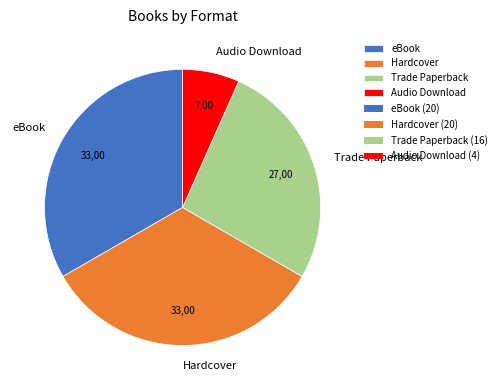

Do Trade Paperback and eBook together represent more than half of the pie?

Yes